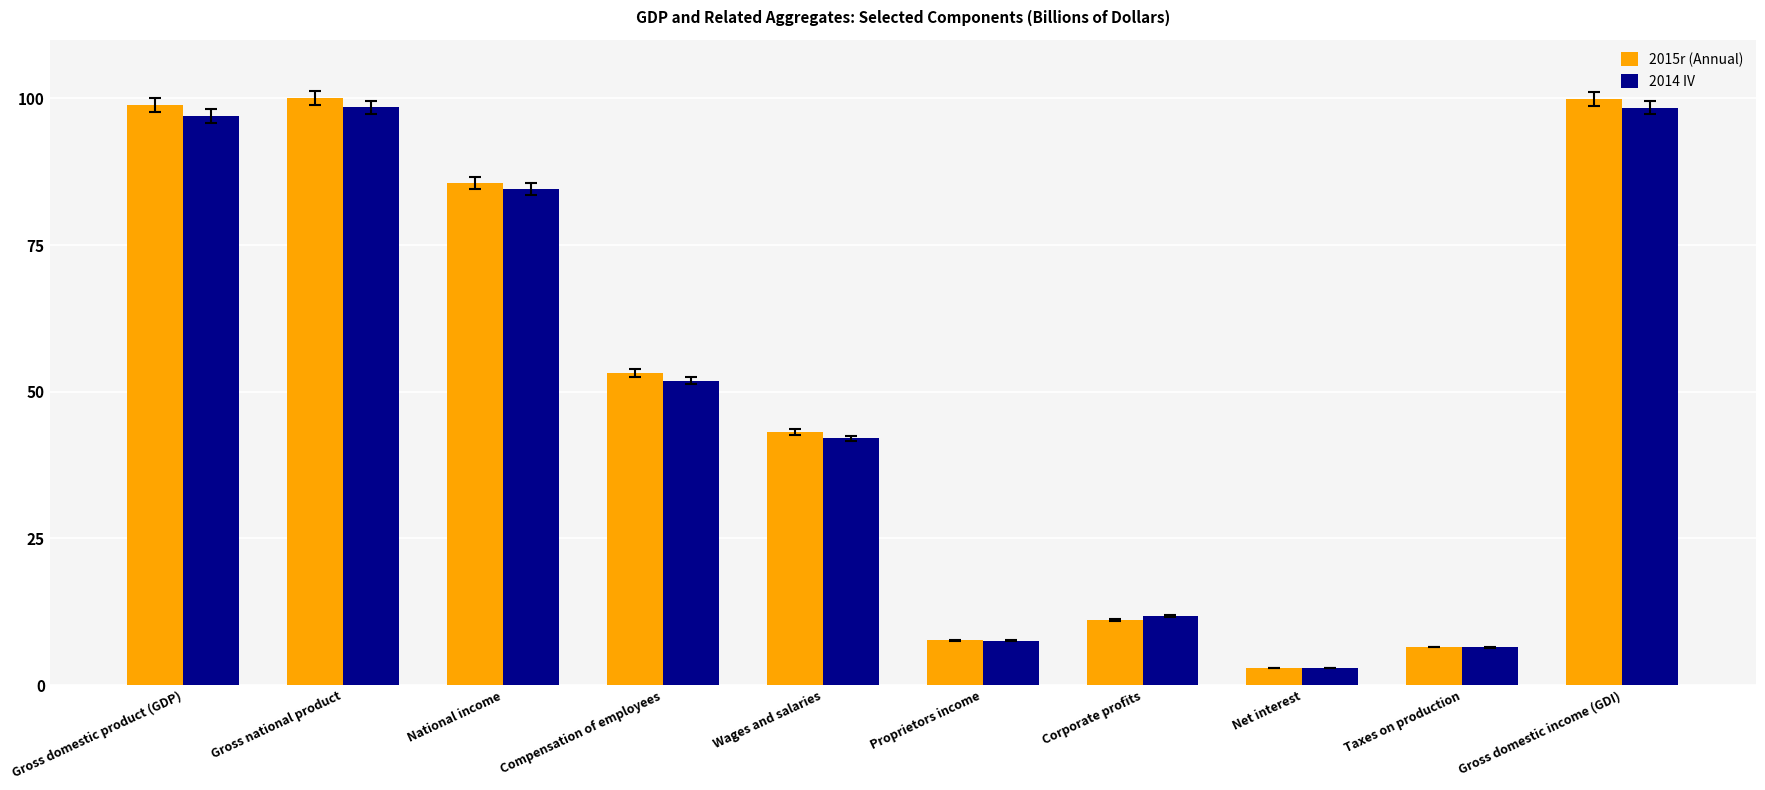

The value of 2014 IV at Compensation of employees is 51.9. True or false?

True